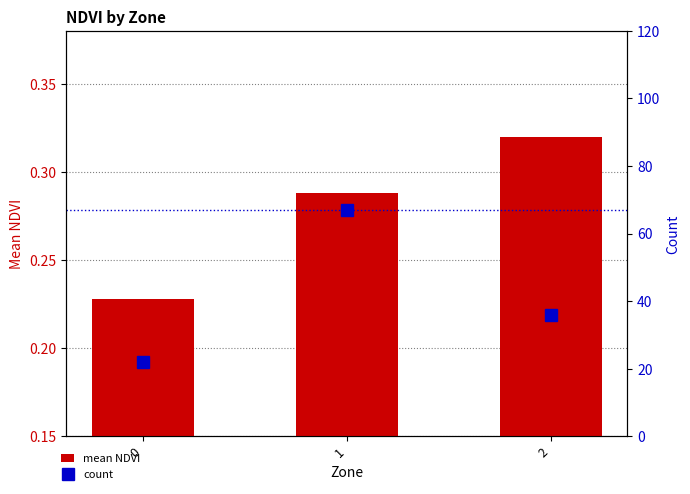

What is the minimum value shown in the chart?

0.2